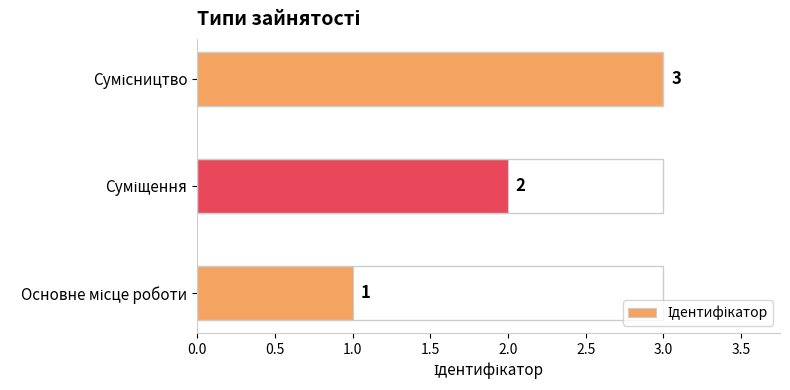

What is the maximum value shown in the chart?

3